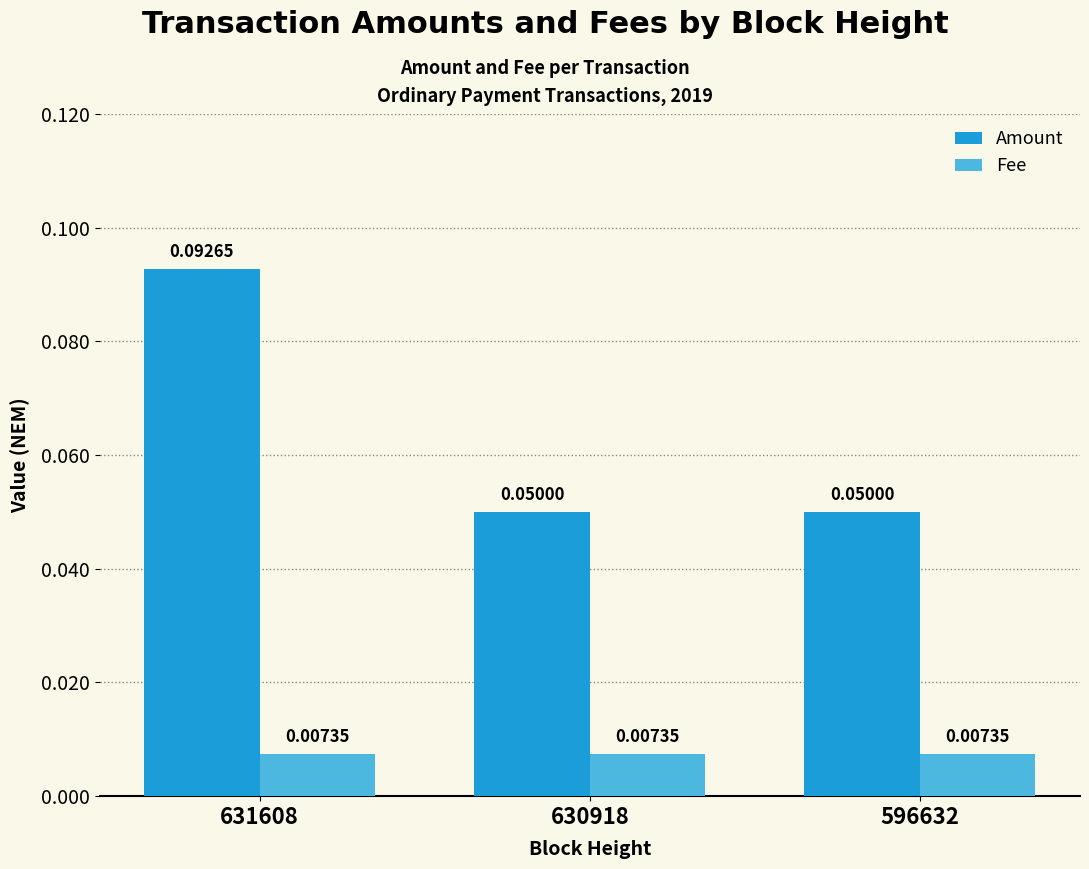

Rank the series by their maximum value, from highest to lowest.

Amount, Fee